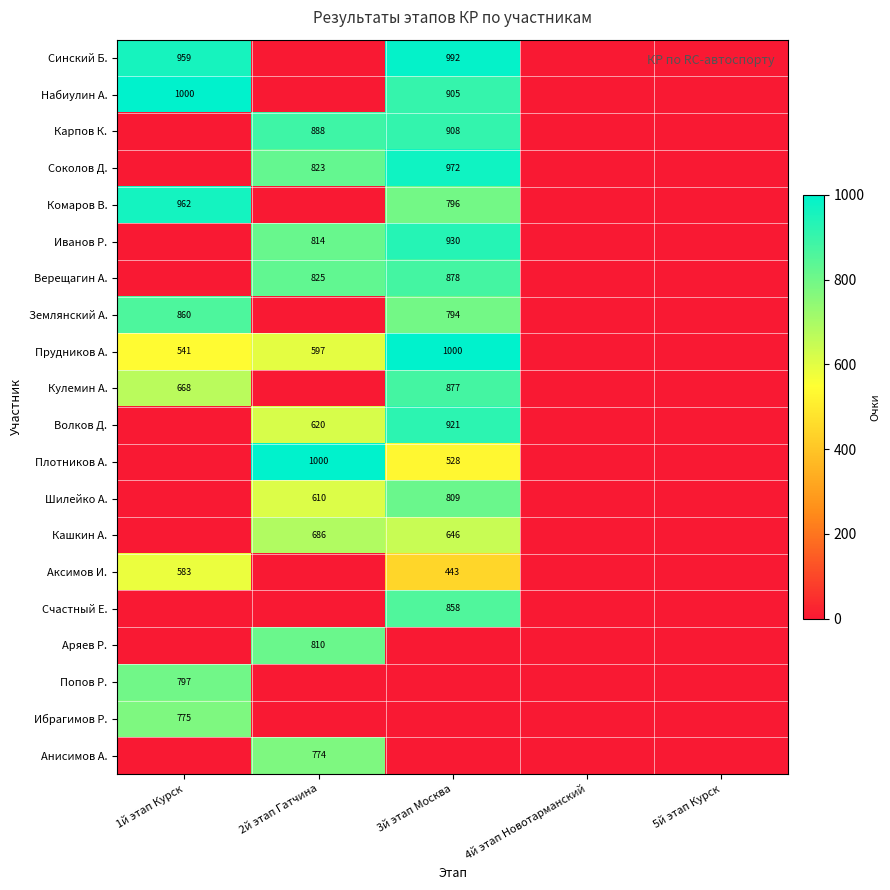

Is it true that Аксимов И. equals 583 at 1й этап Курск?

True